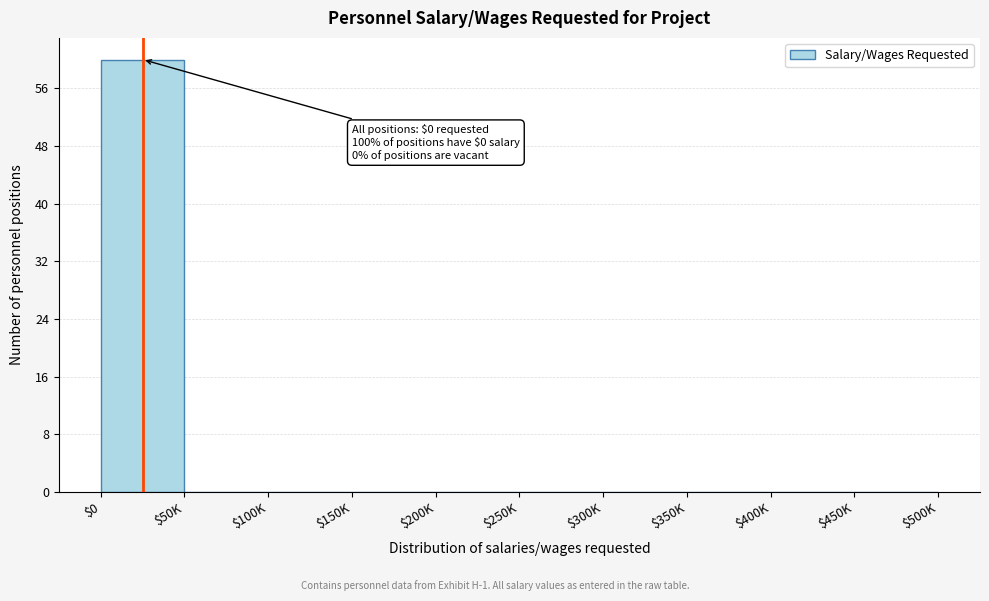

What is the maximum value shown in the chart?

60